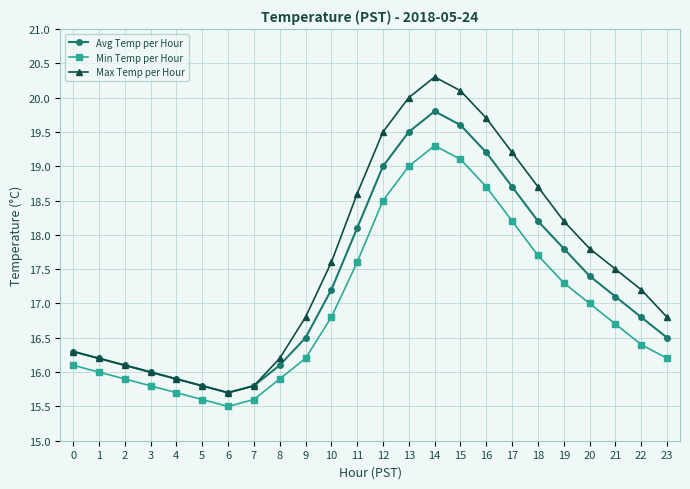

What is the value of the Min Temp per Hour point at the 4th from the left?

15.8